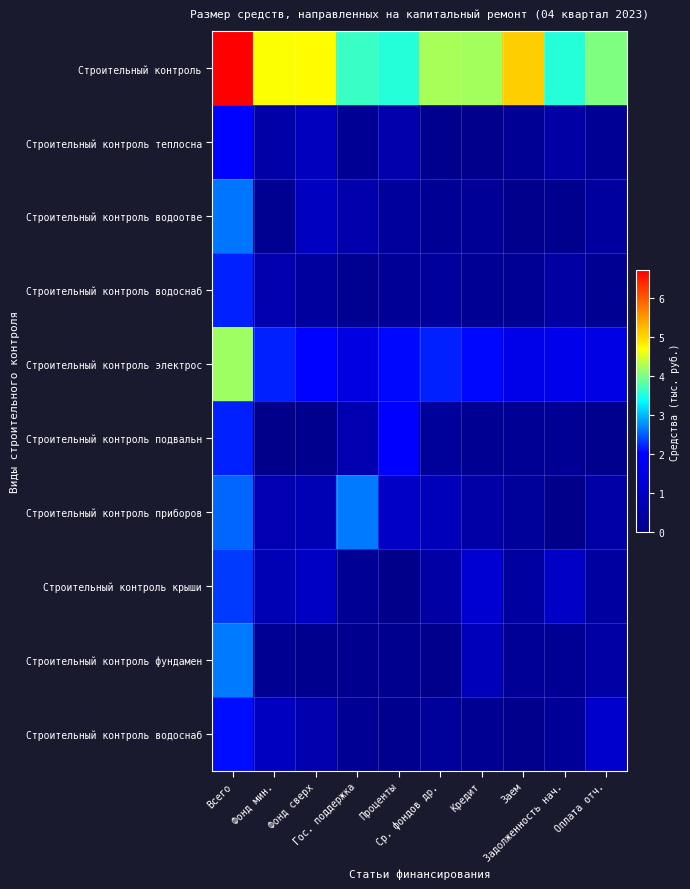

At which category is the sum across all series the highest?

Всего